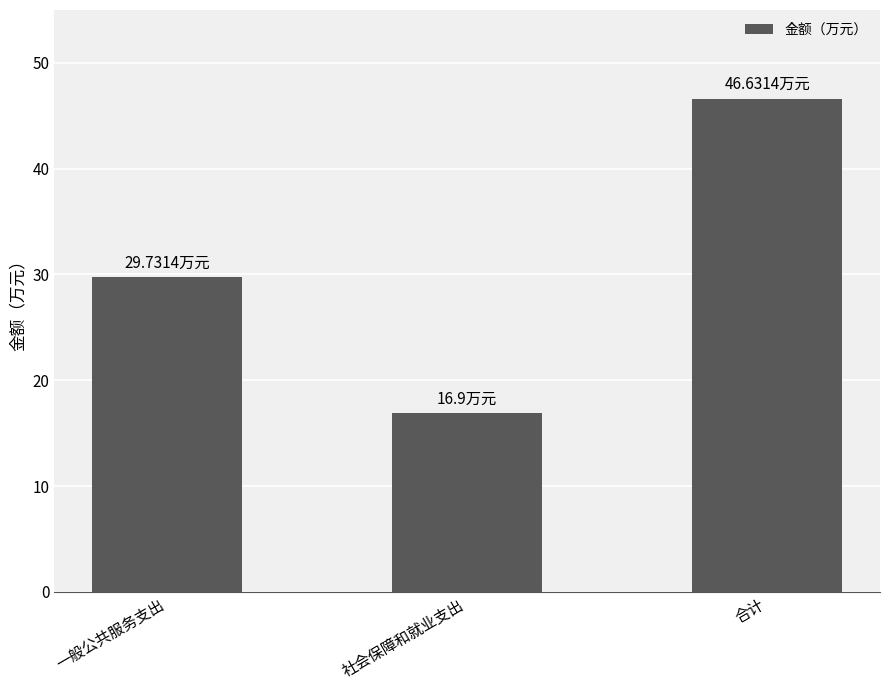

Reading left to right, extract all data points from this chart.

一般公共服务支出=29.7	社会保障和就业支出=16.9	合计=46.6